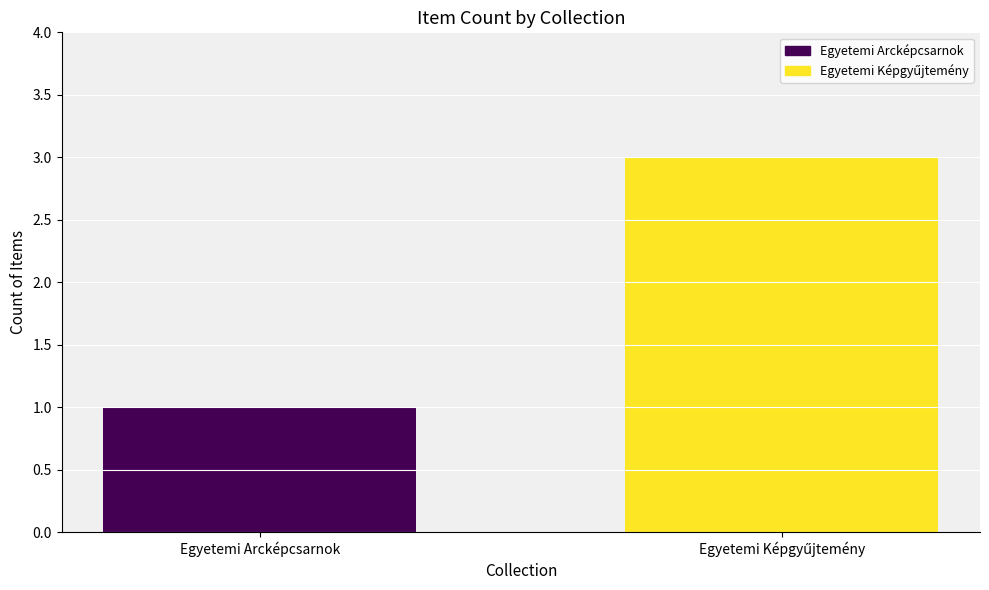

Reading left to right, transcribe all the data shown in this chart.

1	3